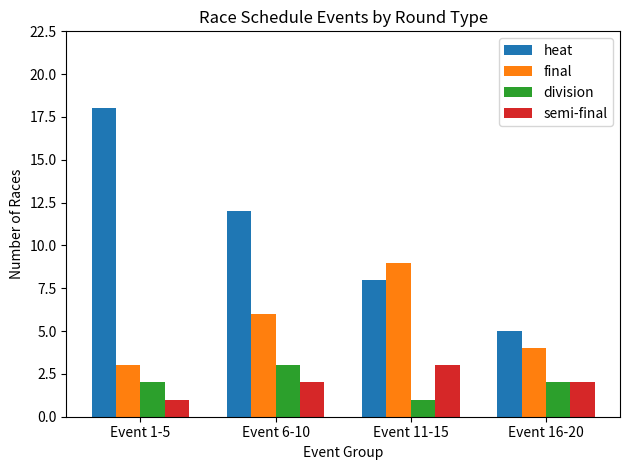

How many values in the heat series are below 12?

2